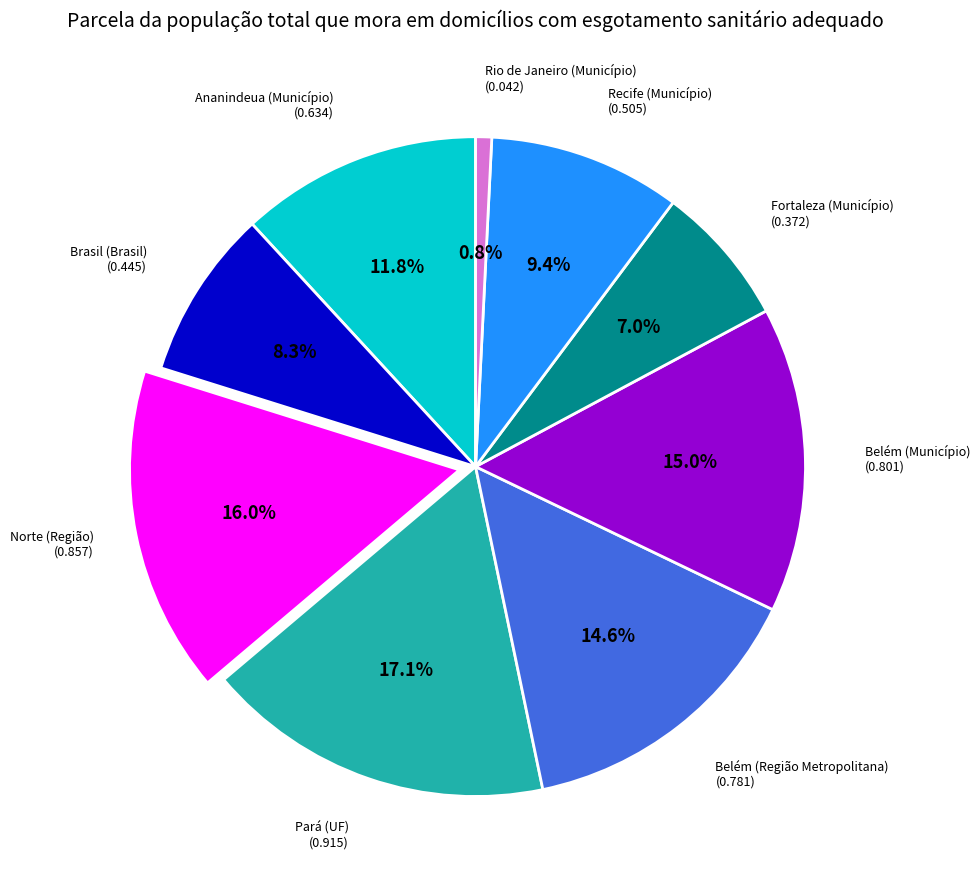

What is the largest slice in the pie chart?

Pará (UF)